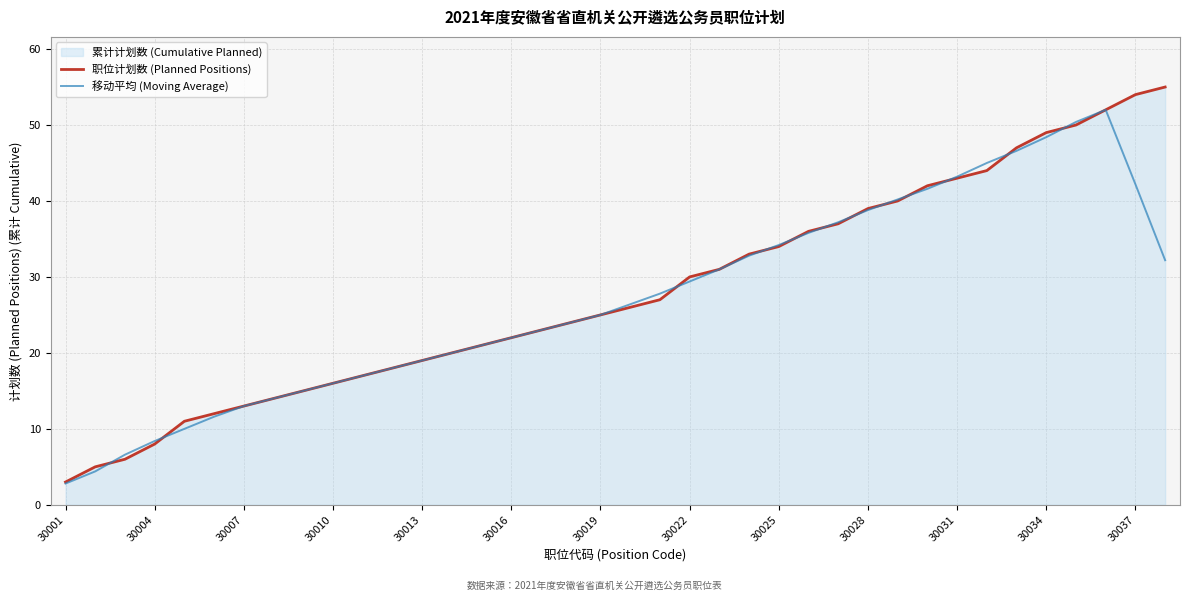

At how many categories does at least one series exceed 54?

1